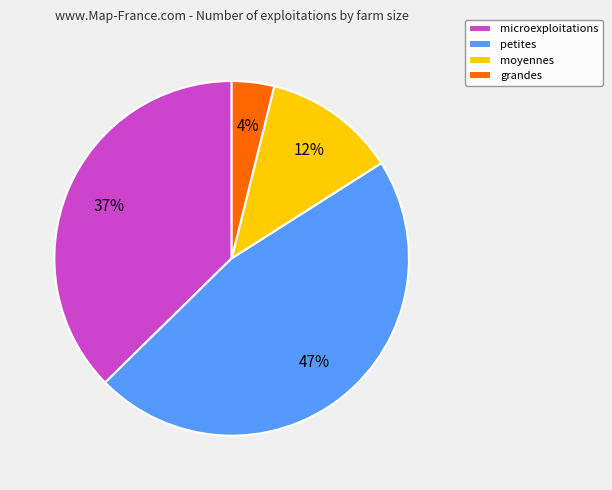

To the nearest percent, what portion does petites represent?

47%